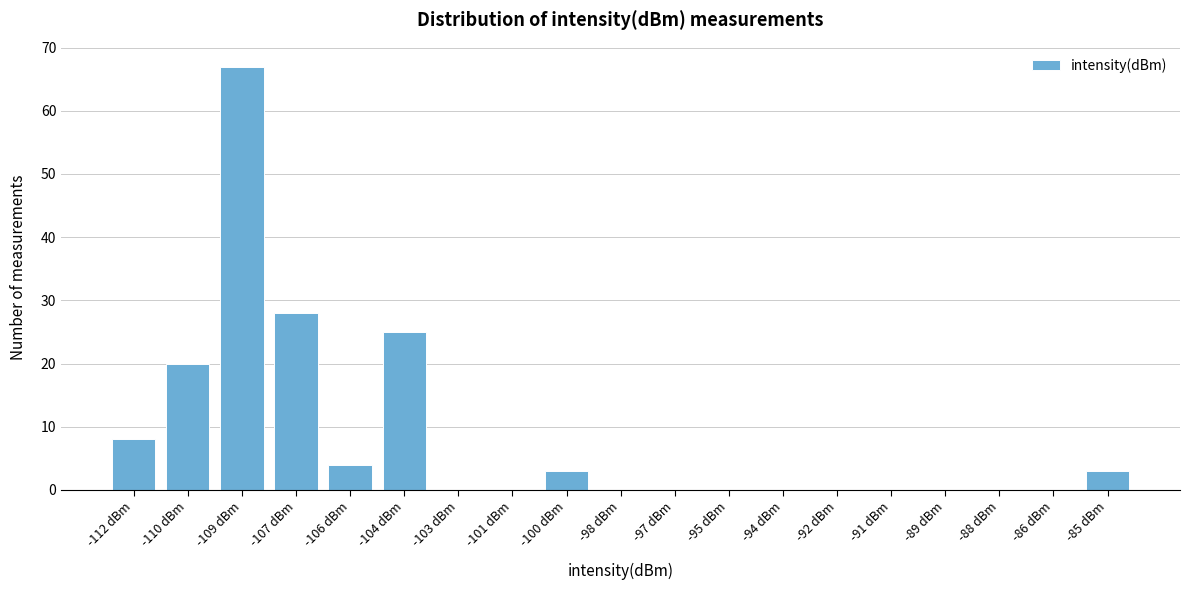

Reading left to right, transcribe all the data shown in this chart.

-112 dBm=8	-110 dBm=20	-109 dBm=67	-107 dBm=28	-106 dBm=4	-104 dBm=25	-103 dBm=0	-101 dBm=0	-100 dBm=3	-98 dBm=0	-97 dBm=0	-95 dBm=0	-94 dBm=0	-92 dBm=0	-91 dBm=0	-89 dBm=0	-88 dBm=0	-86 dBm=0	-85 dBm=3